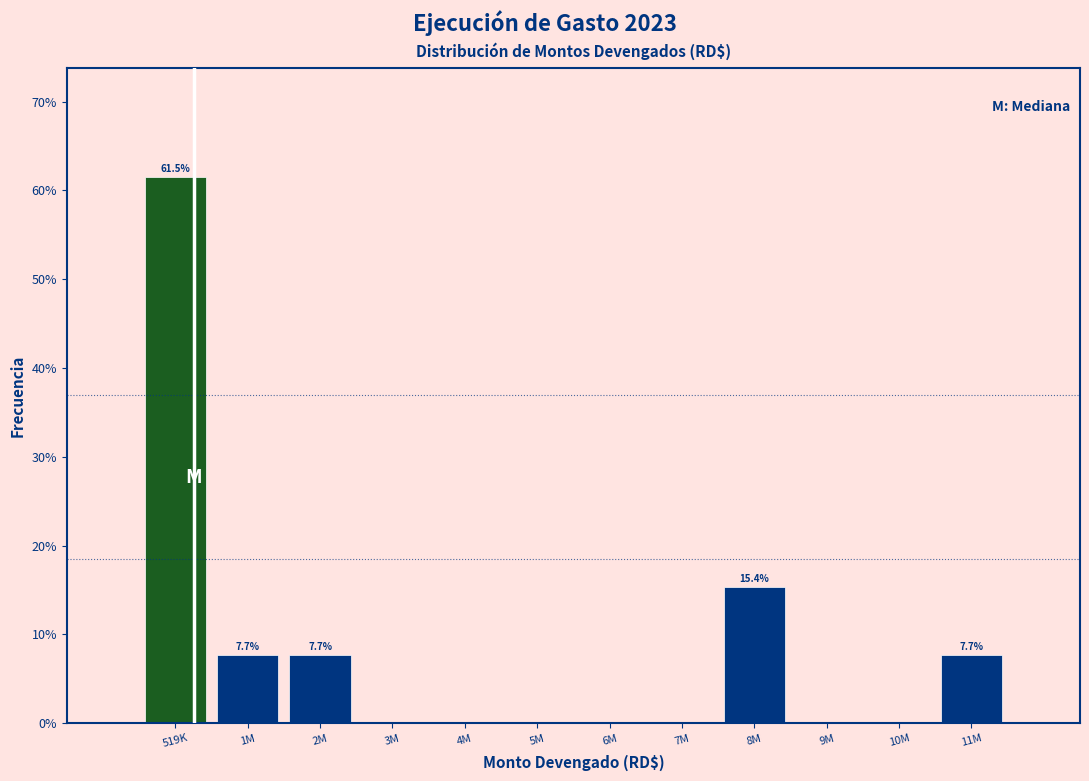

Reading left to right, extract all data points from this chart.

519K=61.5	1M=7.7	2M=7.7	3M=0.0	4M=0.0	5M=0.0	6M=0.0	7M=0.0	8M=15.4	9M=0.0	10M=0.0	11M=7.7